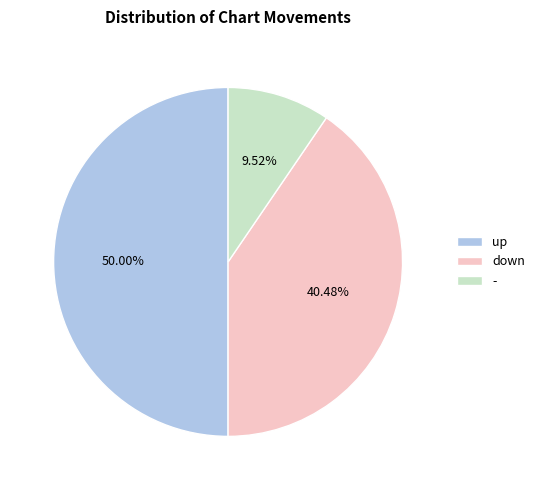

Does - account for over 50% of the chart?

No